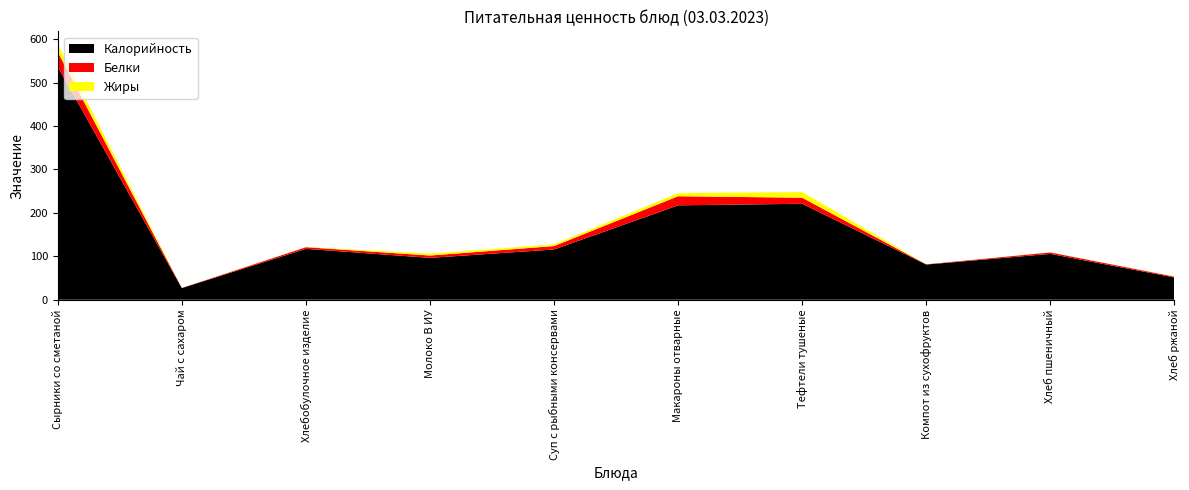

Reading left to right, list all the values displayed in this chart.

Калорийность: 536.5	26.8	117.2	96.4	115.7	217.4	221.0	81.0	105.6	51.2
Белки: 34.3	0.2	3.8	5.4	7.9	21.0	14.0	0.5	3.3	2.0
Жиры: 18.0	0.0	0.5	4.4	3.8	7.0	13.0	0.0	0.3	0.4